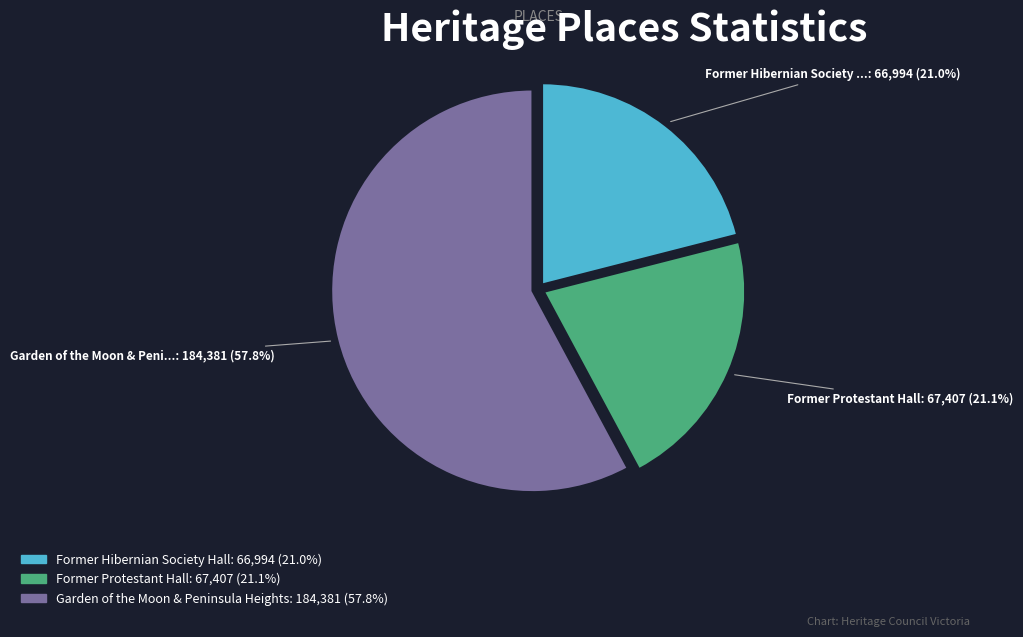

Which slice represents more than half of the pie?

Garden of the Moon & Peninsula Heights